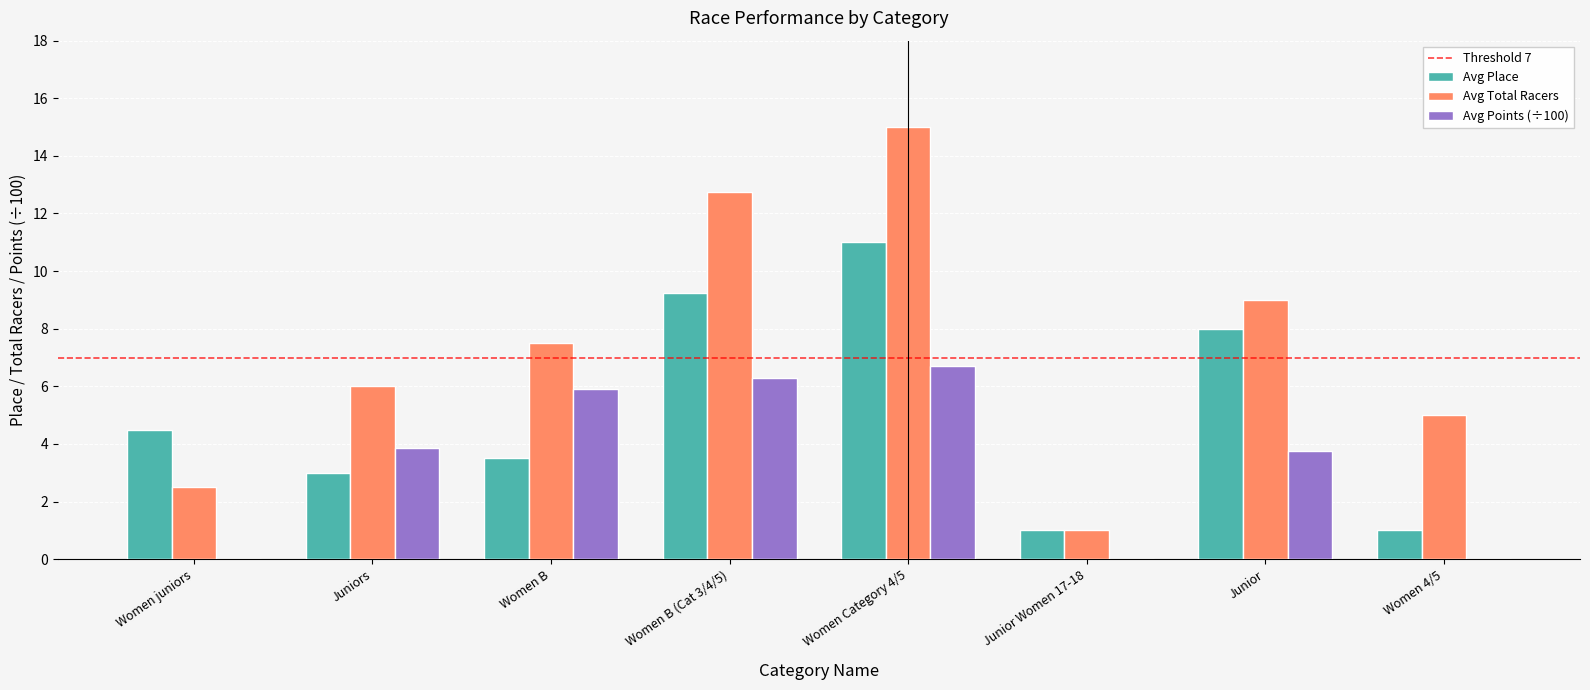

Which category has the highest value across all series?

Women Category 4/5